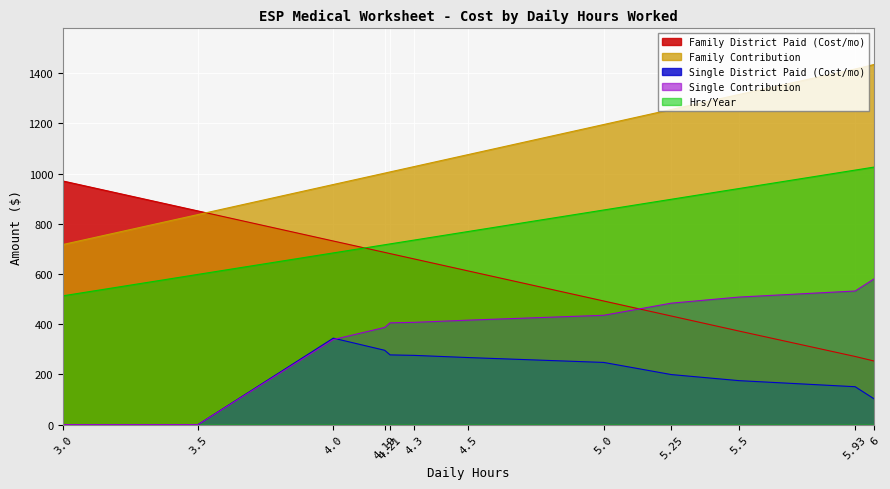

True or false: Family Contribution and Single District Paid (Cost/mo) cross at least once.

False